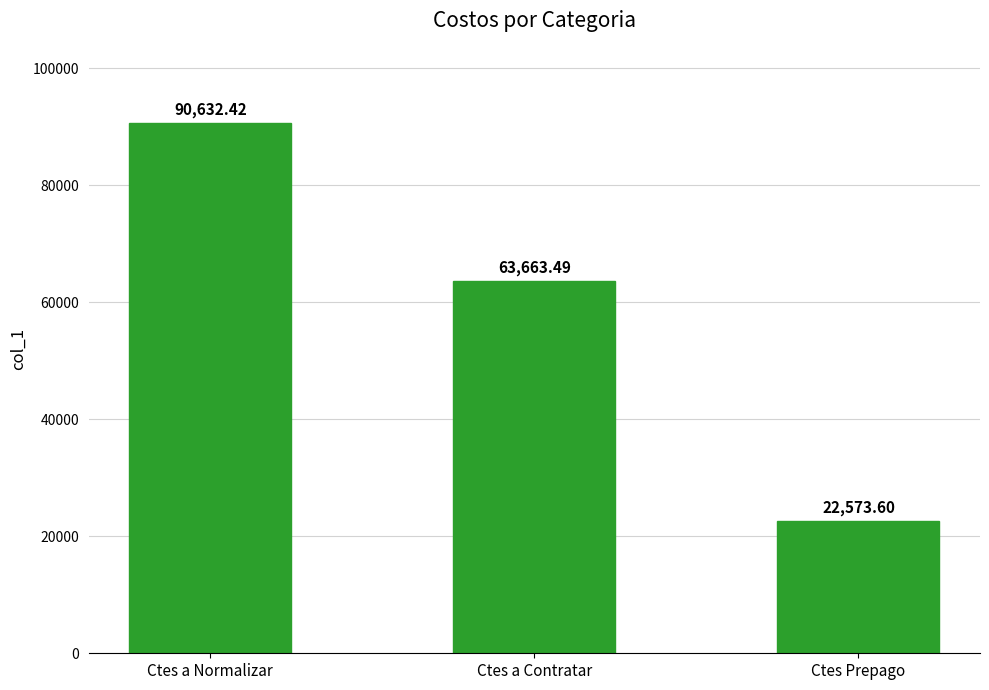

List the labels in order of value, largest first.

Ctes a Normalizar, Ctes a Contratar, Ctes Prepago